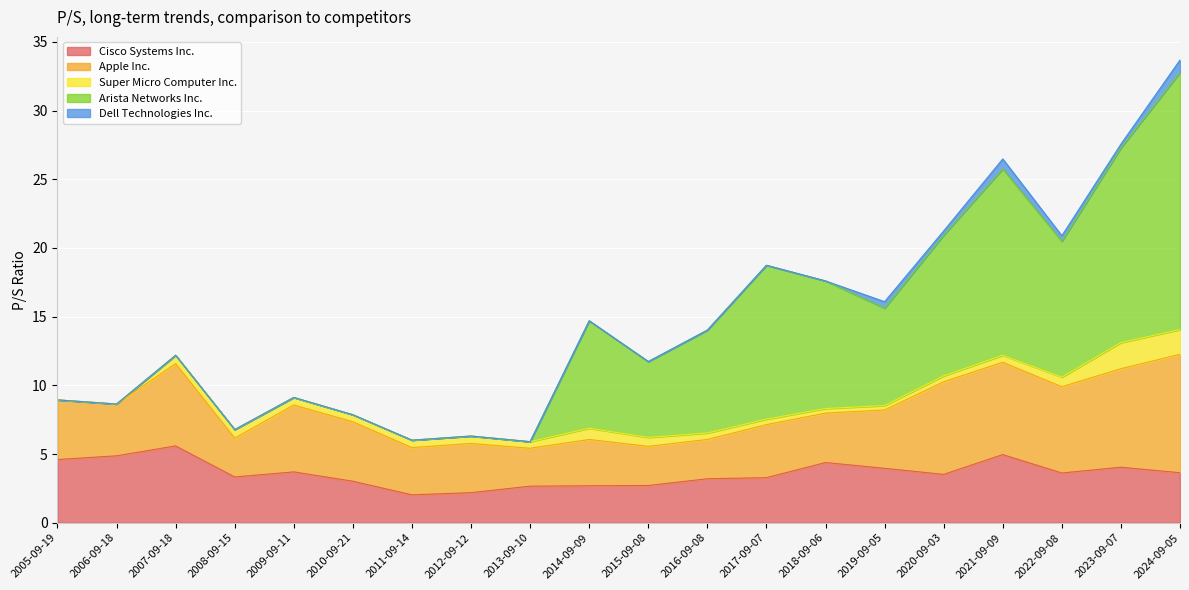

At which category is the sum across all series the highest?

2024-09-05